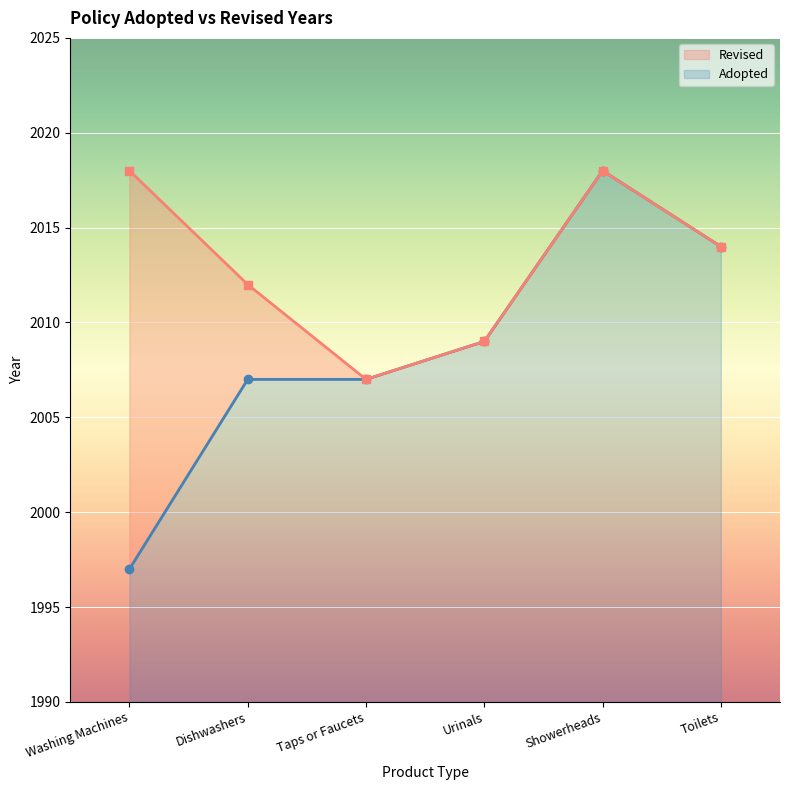

What is the sum of the values at Dishwashers and Taps or Faucets?

4014